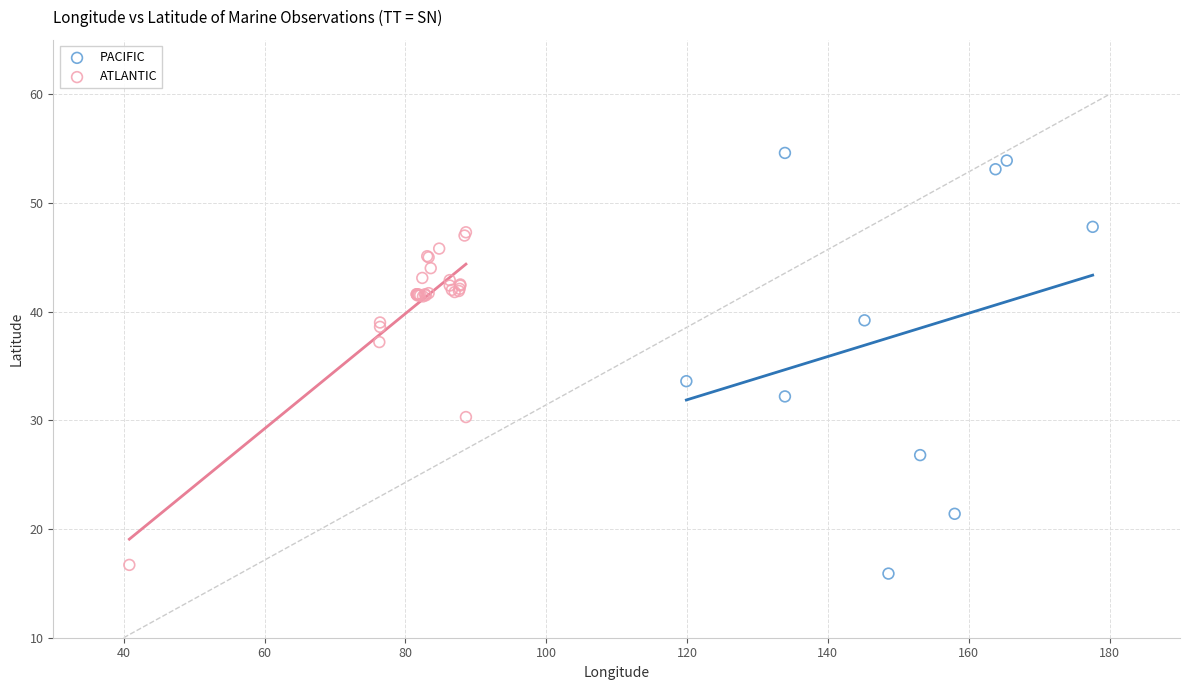

Which series contains the highest Y value?

PACIFIC